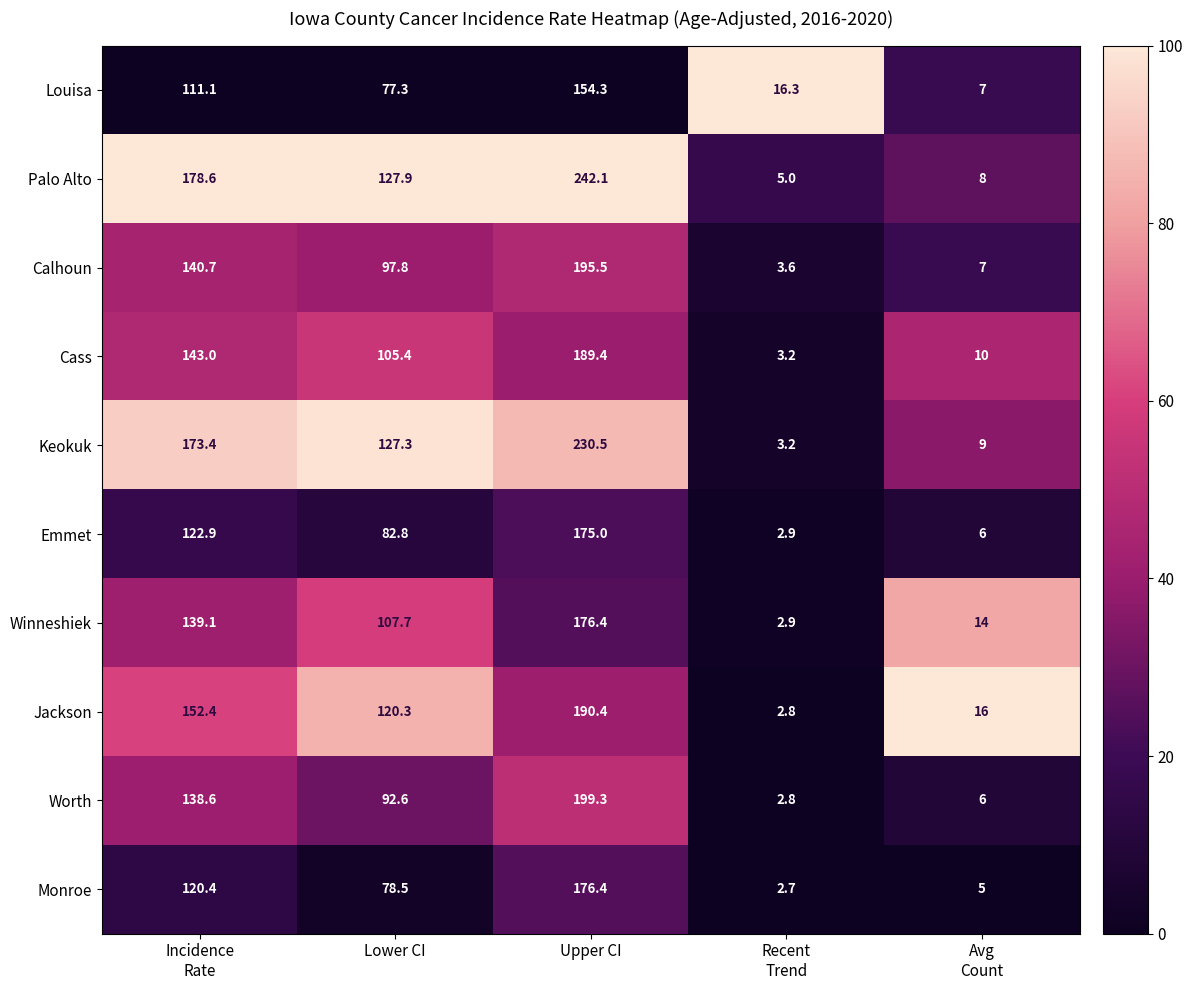

Which series has the largest range (max minus min)?

Palo Alto